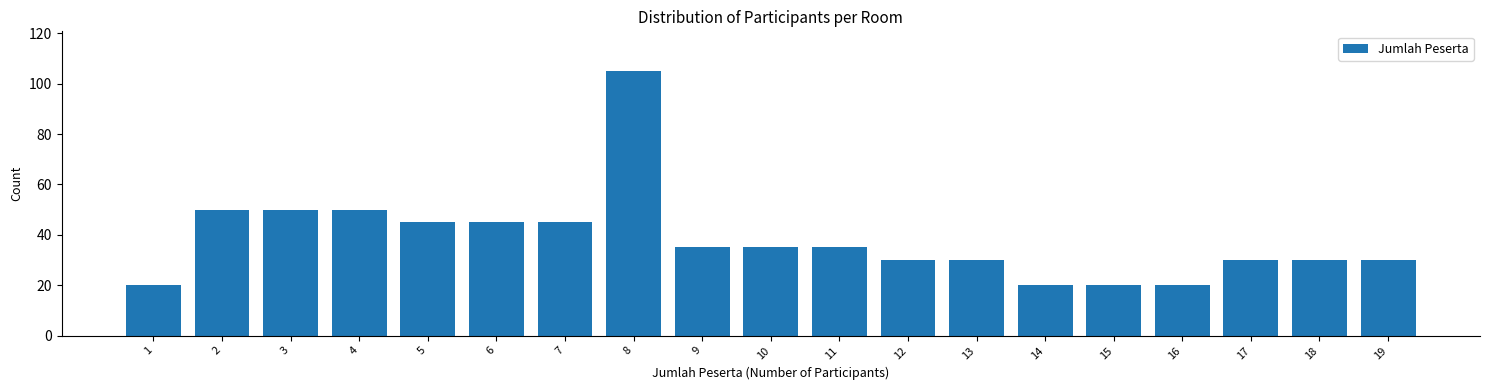

Reading left to right, list all the values displayed in this chart.

1=20	2=50	3=50	4=50	5=45	6=45	7=45	8=105	9=35	10=35	11=35	12=30	13=30	14=20	15=20	16=20	17=30	18=30	19=30